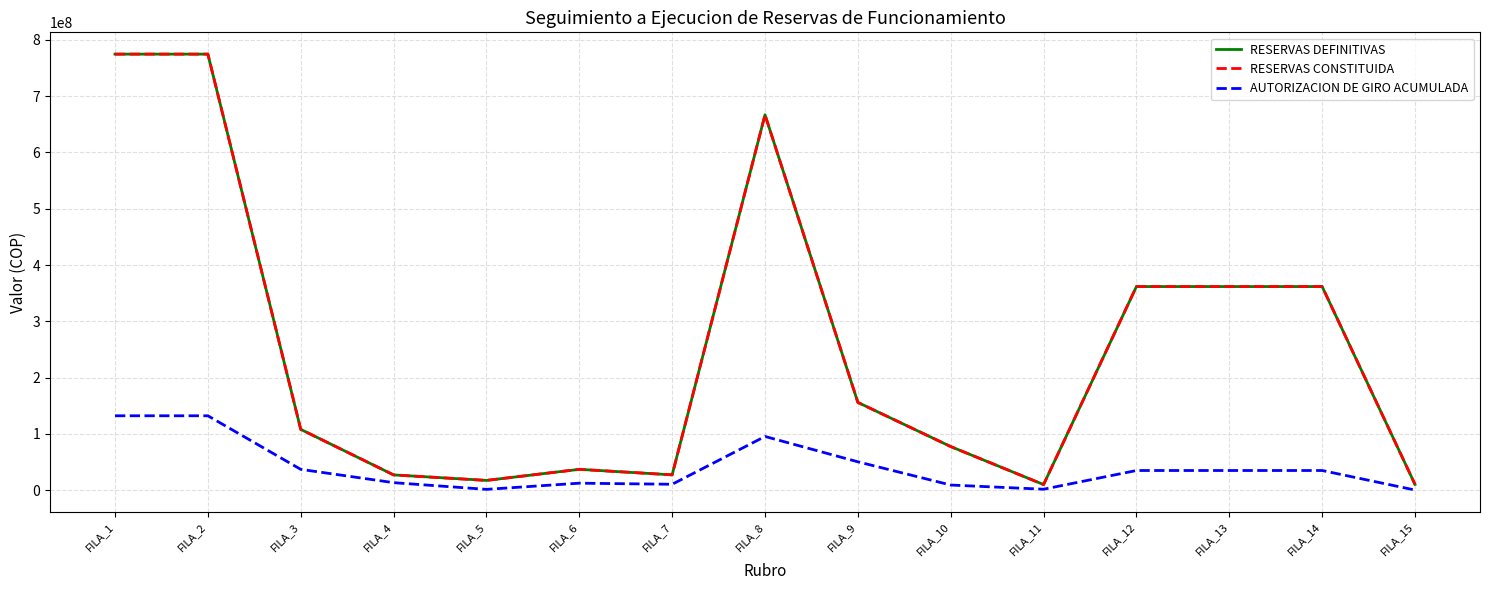

Is the value of RESERVAS DEFINITIVAS at FILA_15 greater than the value of AUTORIZACION DE GIRO ACUMULADA at FILA_13?

No